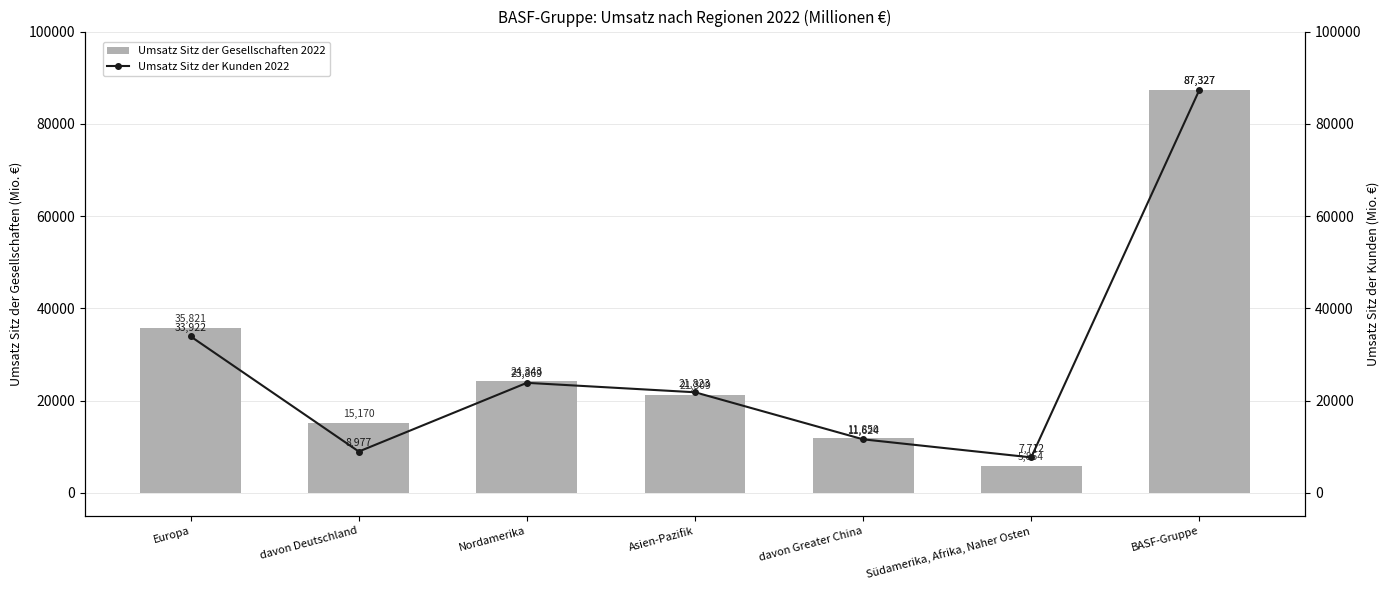

What are all the series names shown in the legend?

Umsatz Sitz der Gesellschaften 2022, Umsatz Sitz der Kunden 2022